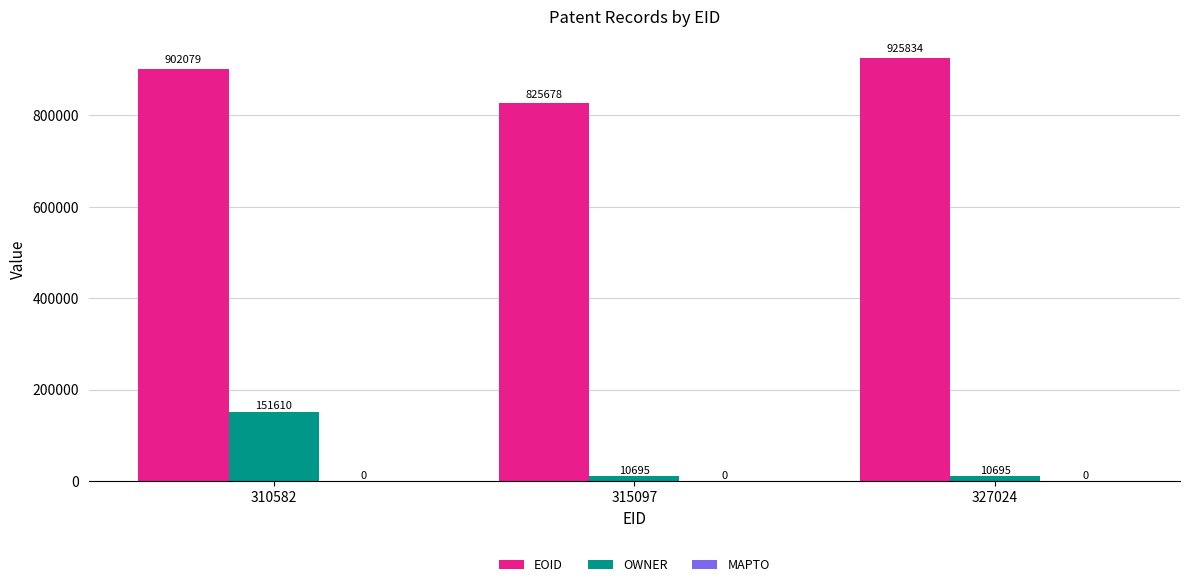

At which category is the sum across all series the highest?

310582